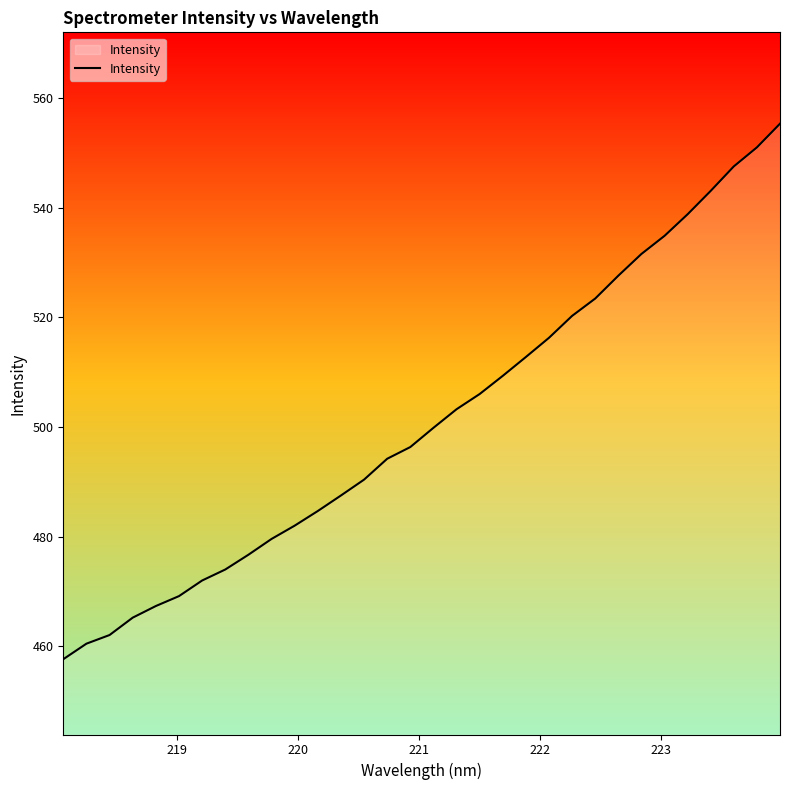

What is the minimum value shown in the chart?

457.7